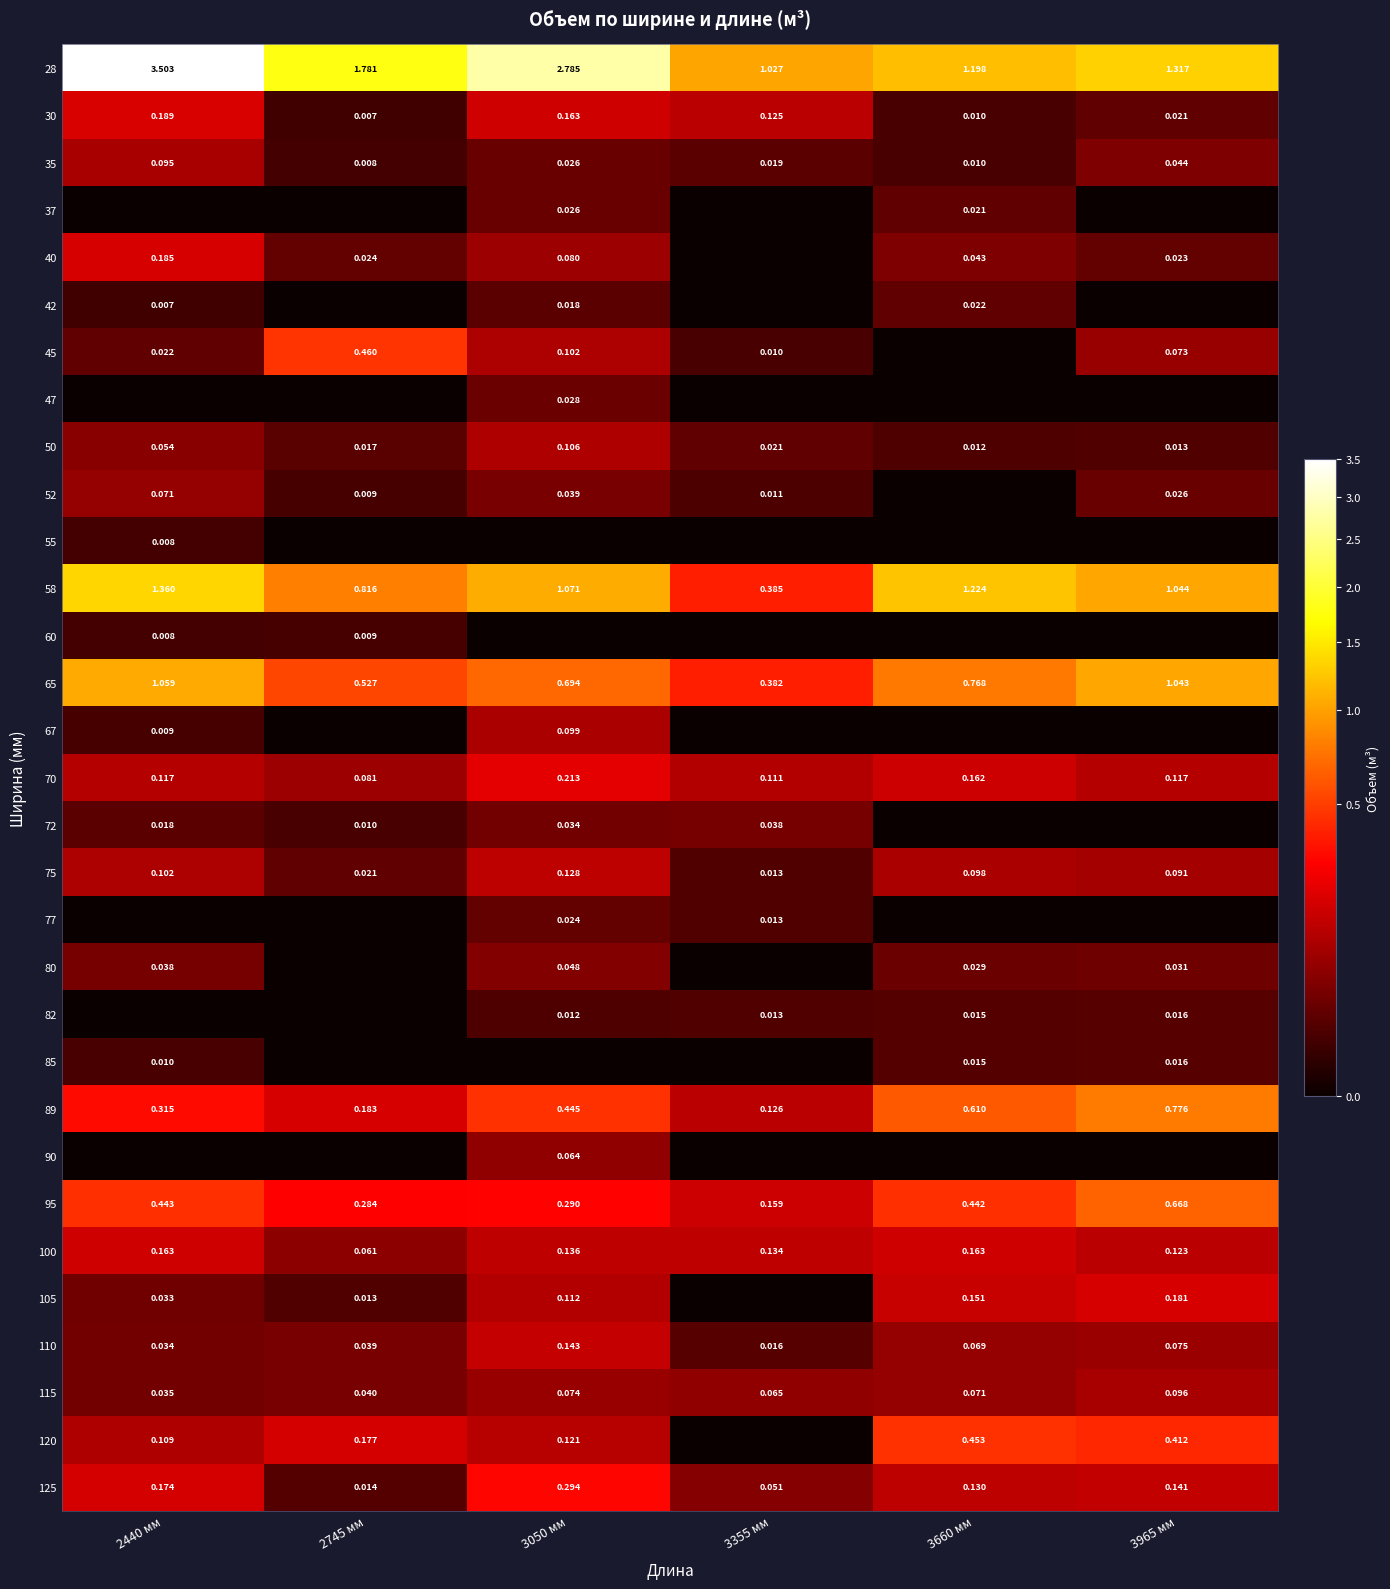

What is the difference between the highest and lowest values at 2440 мм?

3.5